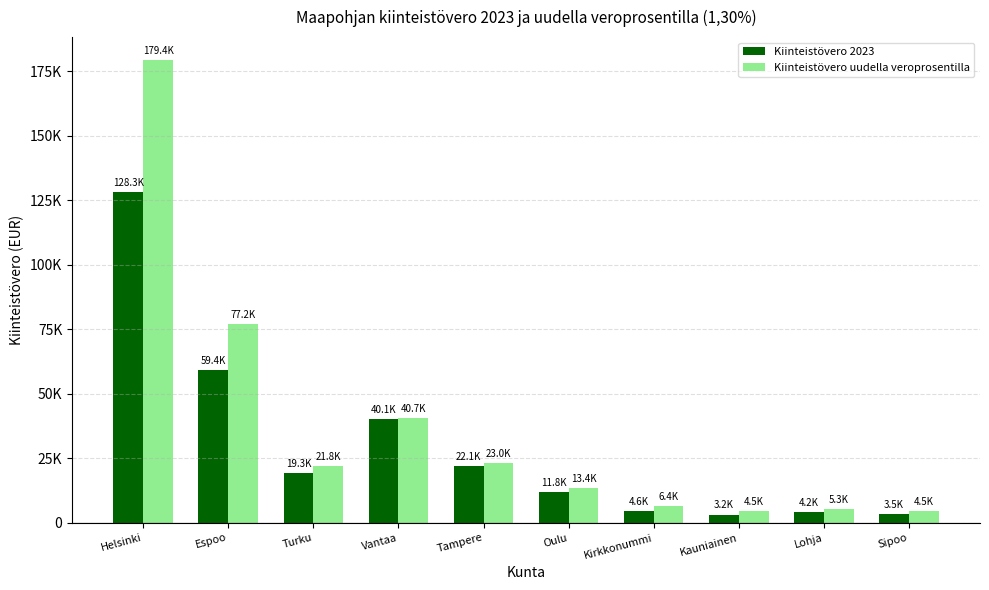

Is it true that Kiinteistövero uudella veroprosentilla equals 1547.4 at Kauniainen?

False